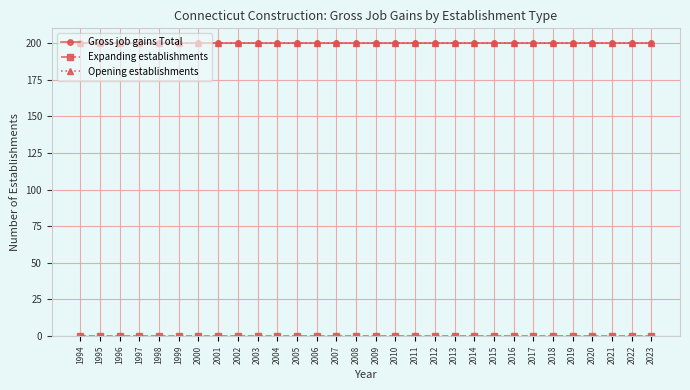

List the series in order of their peak value, highest first.

Gross job gains Total, Opening establishments, Expanding establishments